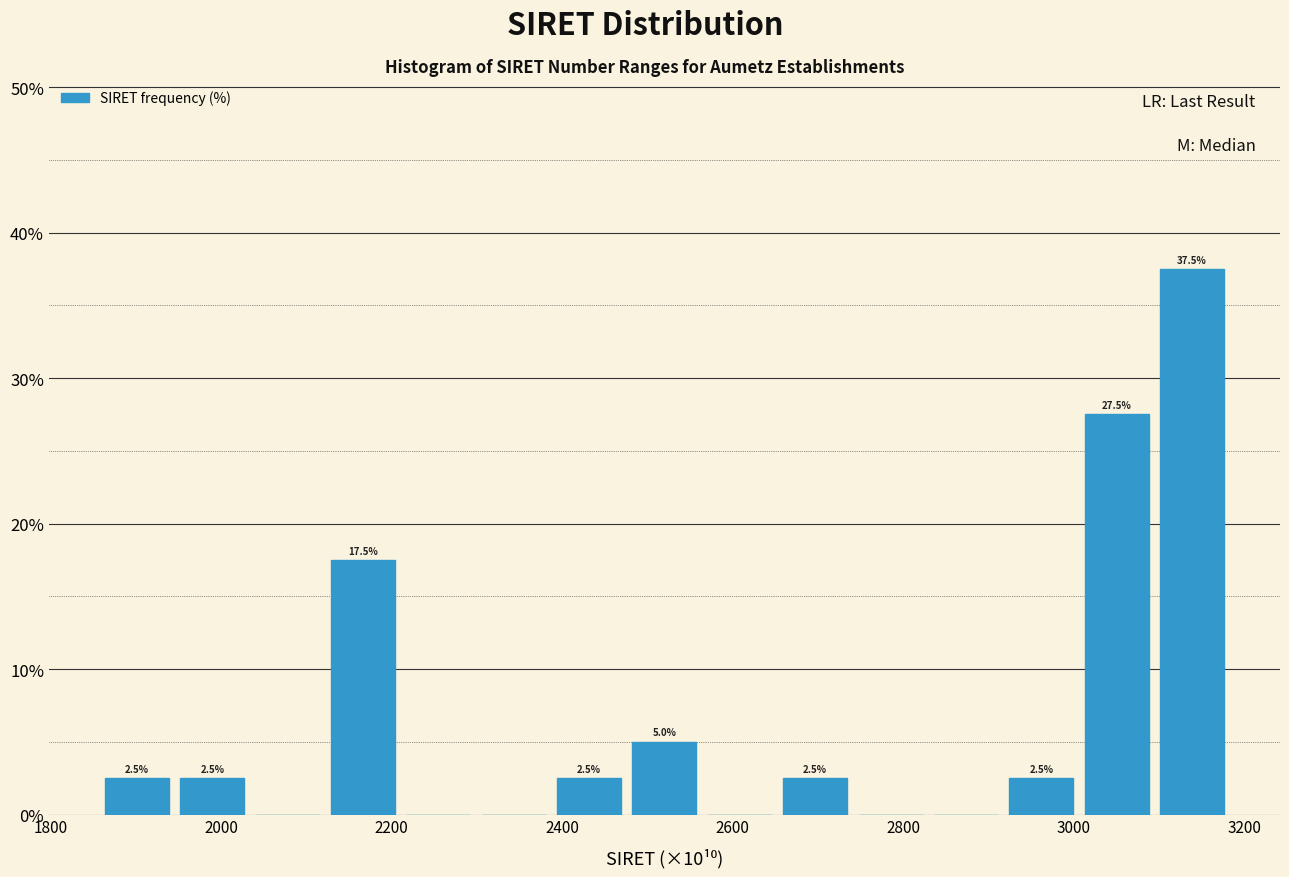

Which range on the x-axis has the tallest bar?

3100 to 3180